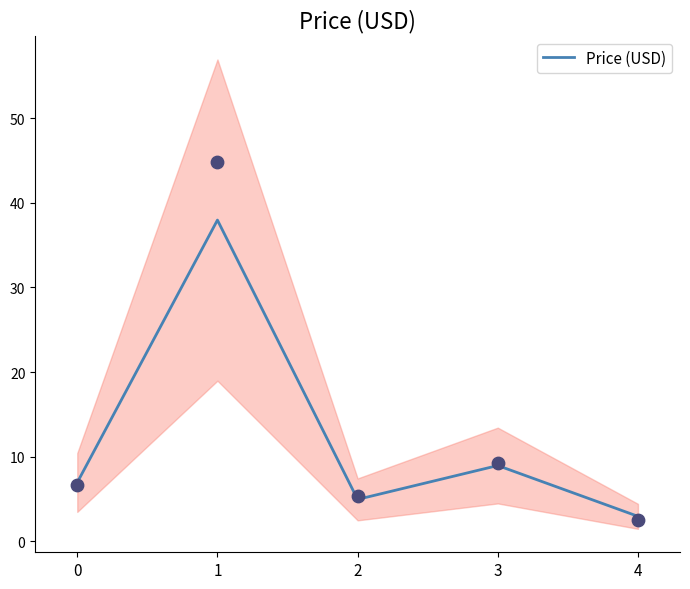

Which has a higher value, 0 or 3?

3